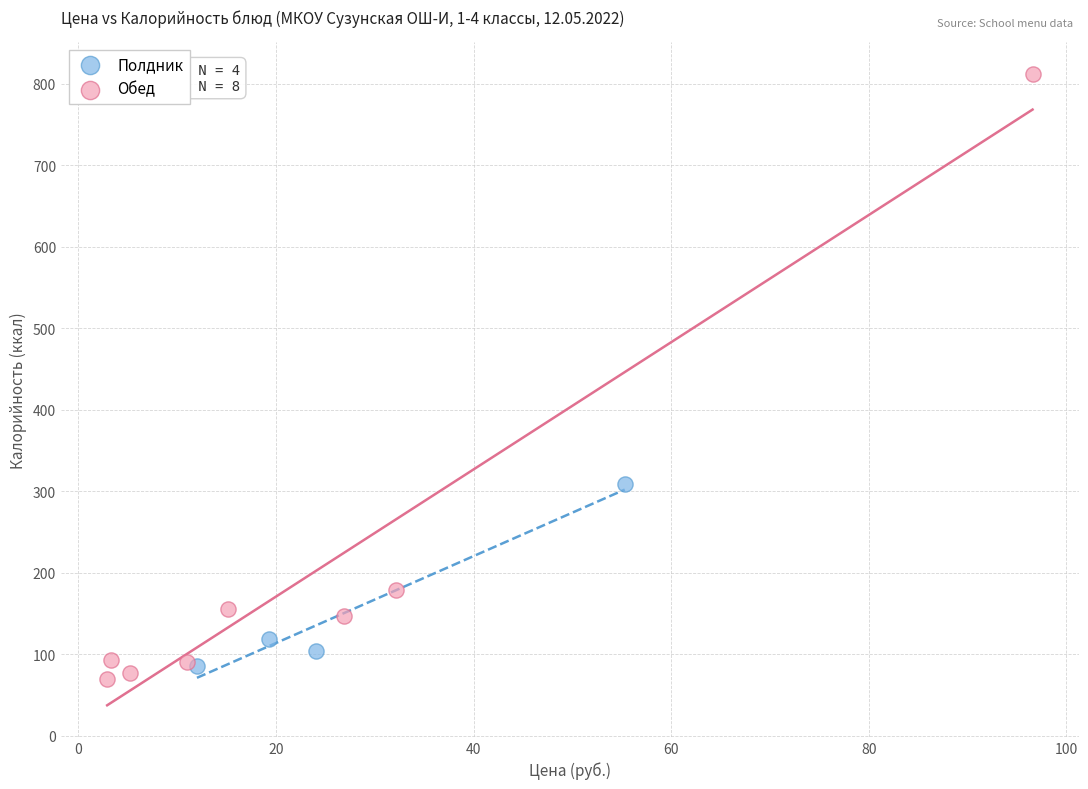

Which series has the widest spread of Y values?

Обед